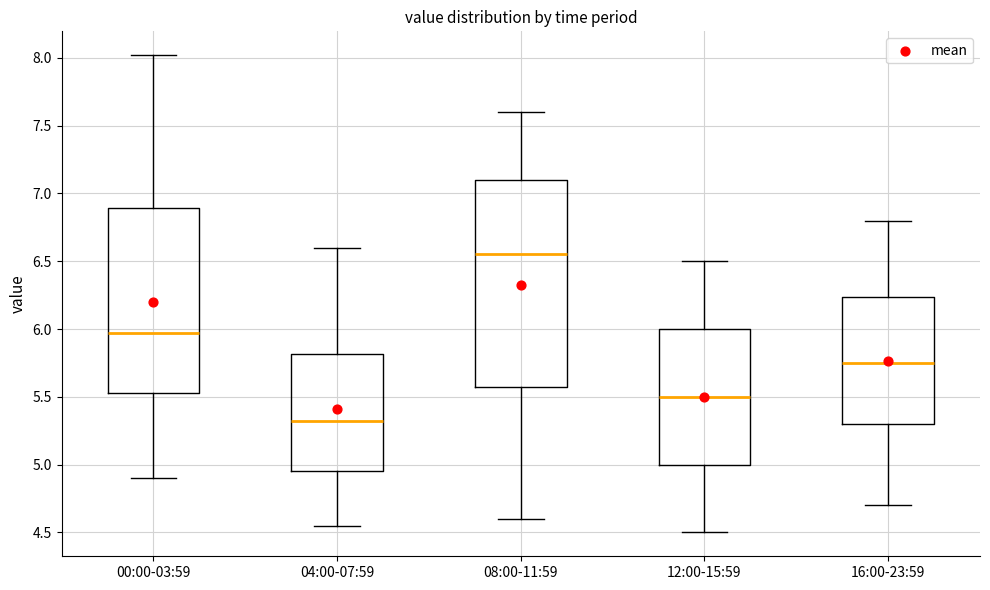

Which box's median line is the lowest?

04:00-07:59